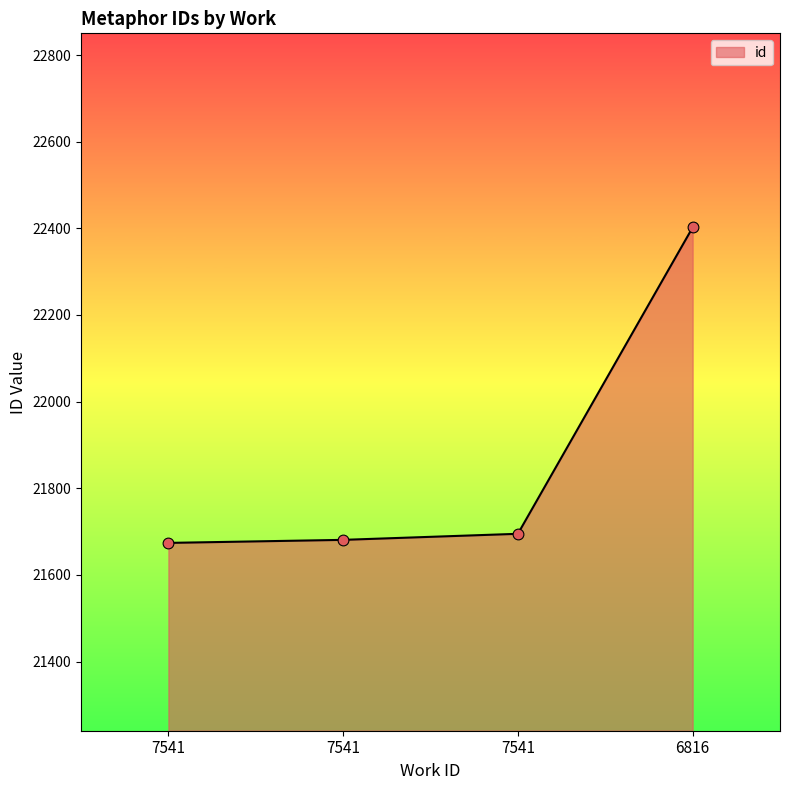

What is the change in value from 7541 to 6816?

+707